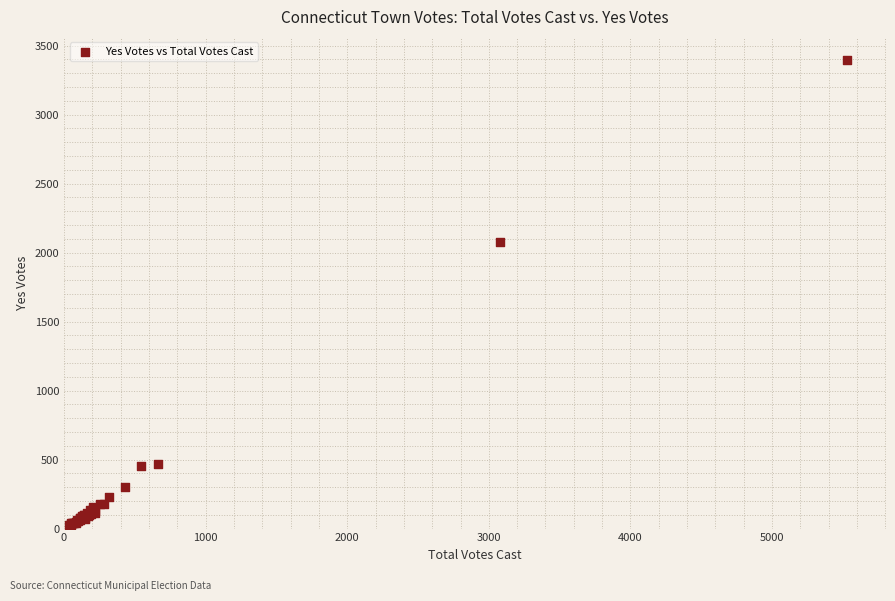

What Y value in the scatter plot is closest to 1709?

2074